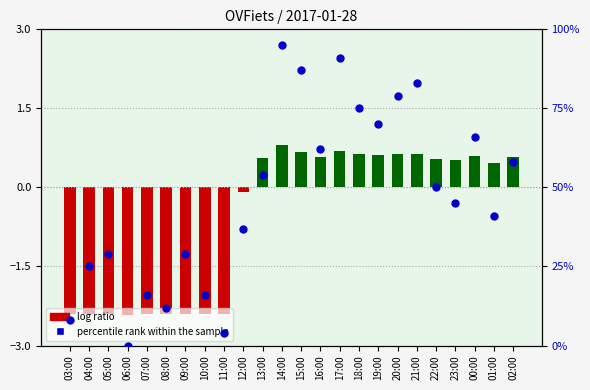

Which series contains the lowest Y value?

log ratio